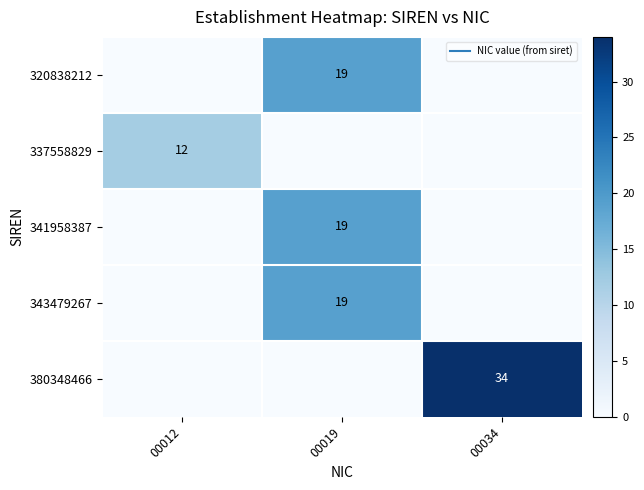

Count the number of data series in this chart.

5